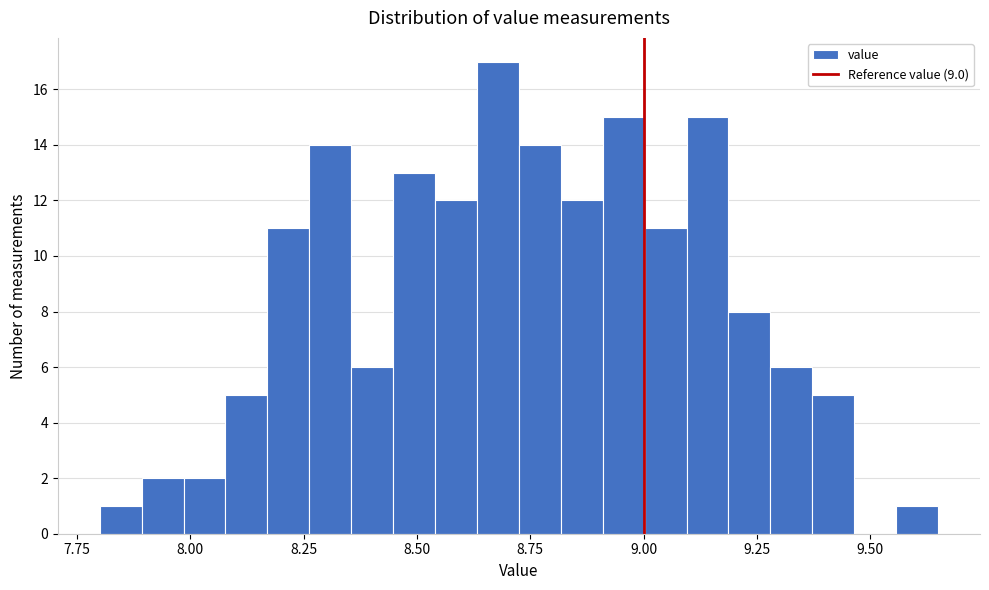

Around what value on the x-axis is the tallest bar? Give the approximate position of its centre, as read against the axis.

8.70